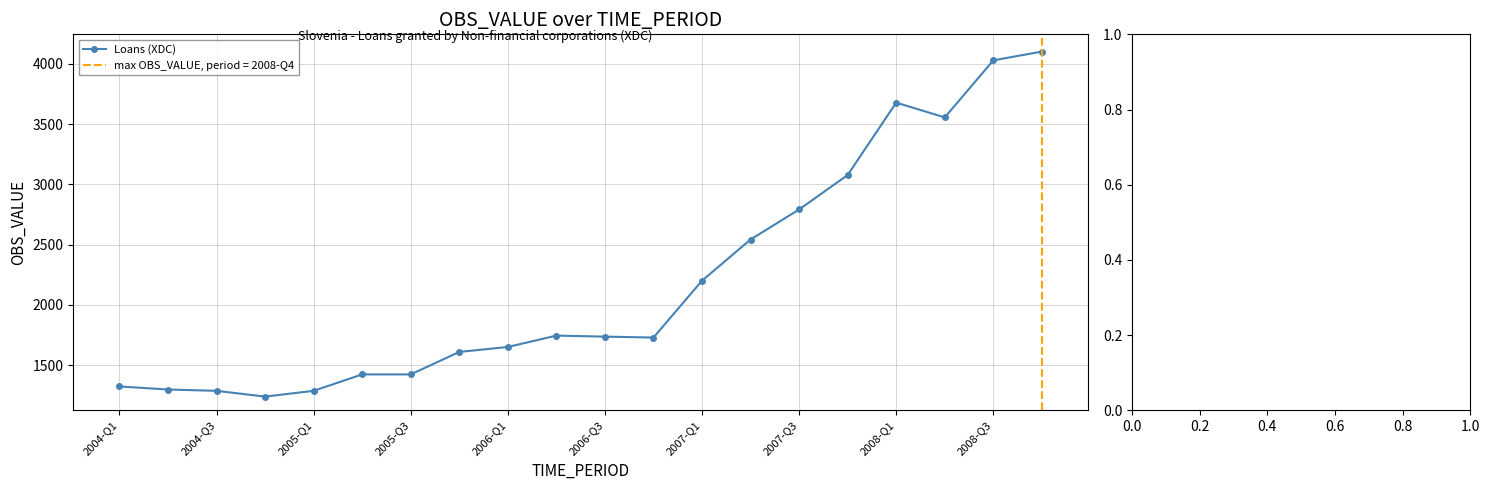

What is the difference between the second highest and minimum values?

2792.0